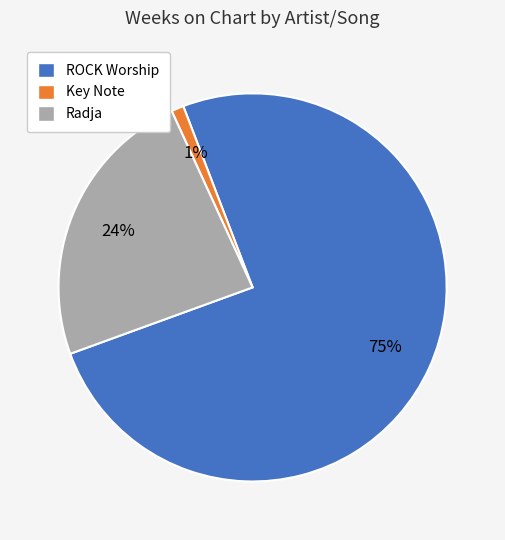

Does any single category account for the majority?

Yes